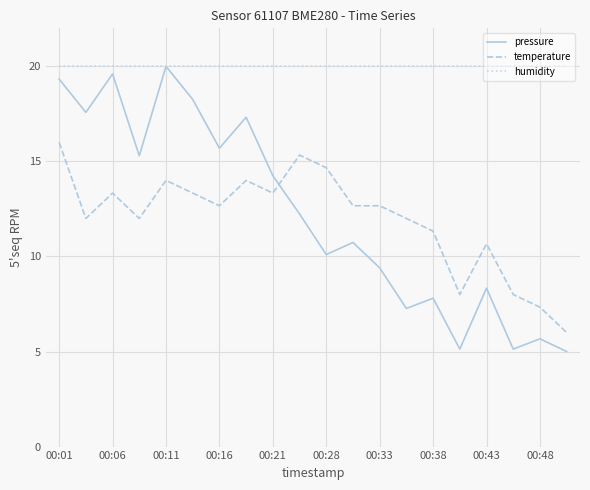

How many distinct data groups are displayed?

3